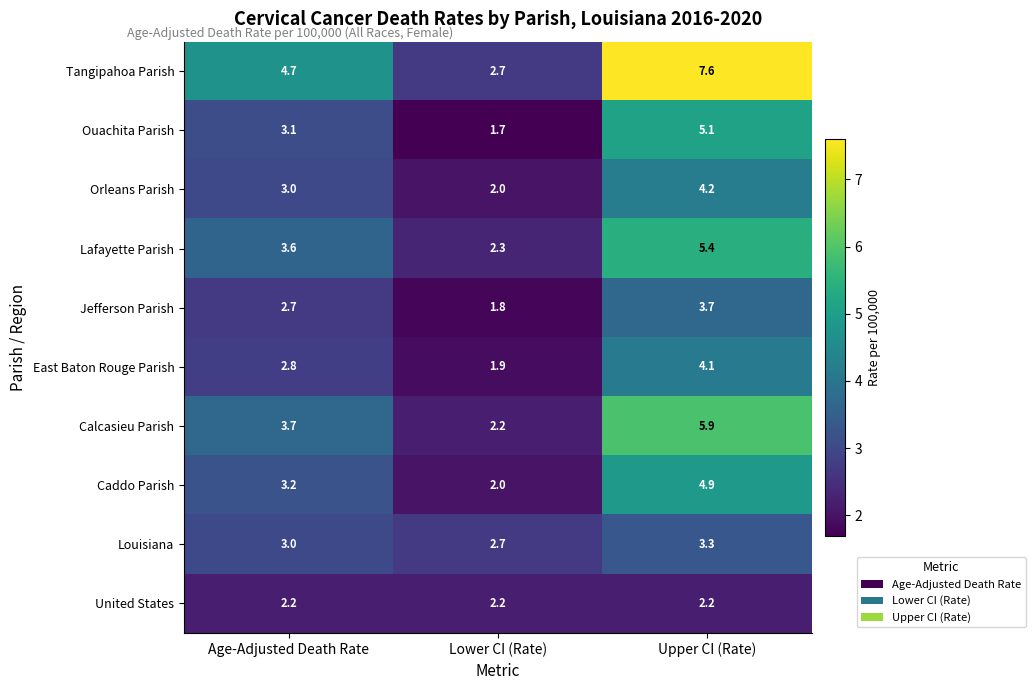

The value of Louisiana at Lower CI (Rate) is 2.7. True or false?

True